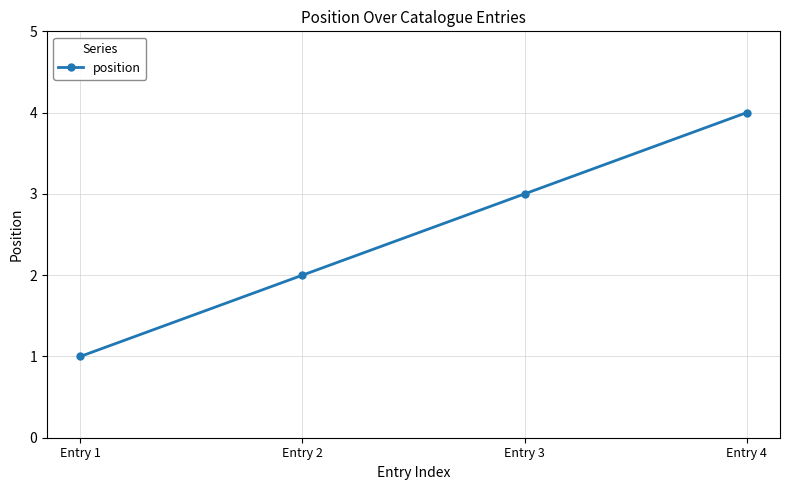

Between Entry 4 and Entry 2, which is larger?

Entry 4